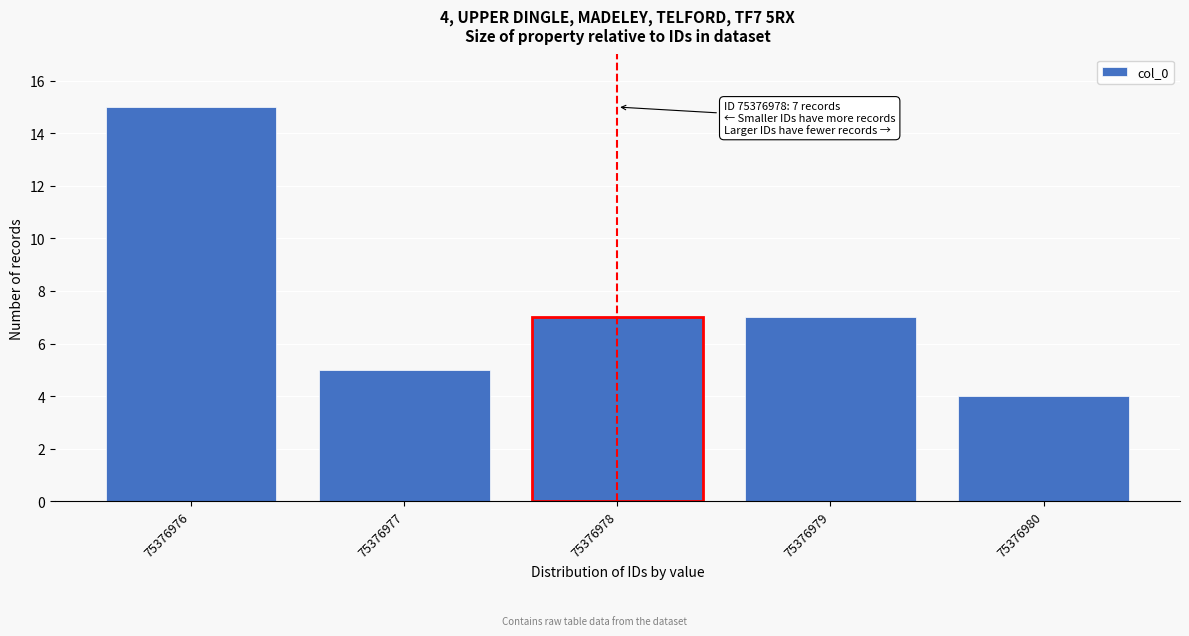

Reading left to right, what are all the values shown in this chart?

15	5	7	7	4